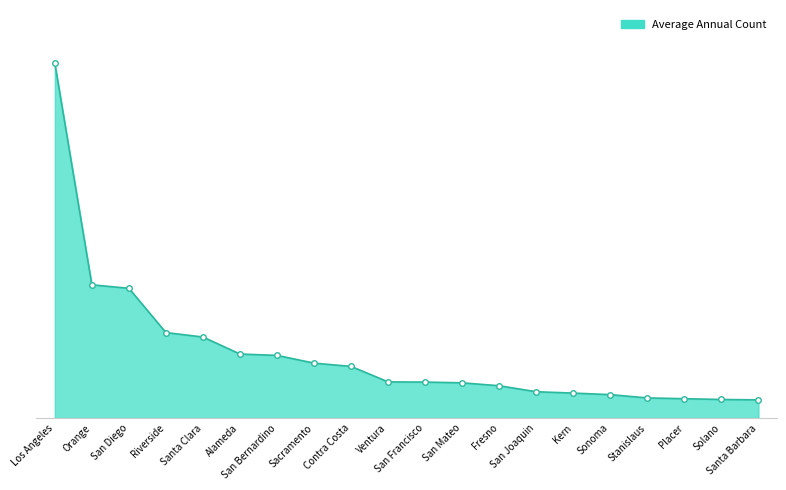

Reading left to right, extract all data points from this chart.

1835	689	671	442	419	331	324	284	267	187	186	182	167	136	129	121	104	100	96	94